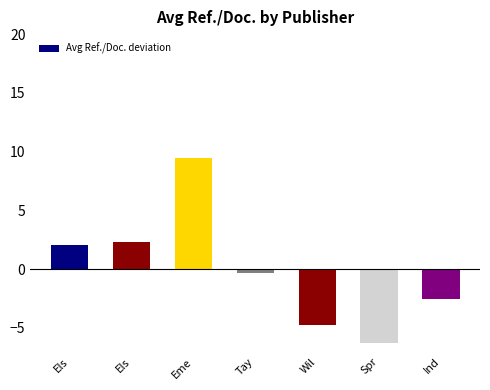

Reading left to right, what are all the values shown in this chart?

2.0	2.4	9.5	-0.3	-4.7	-6.2	-2.5